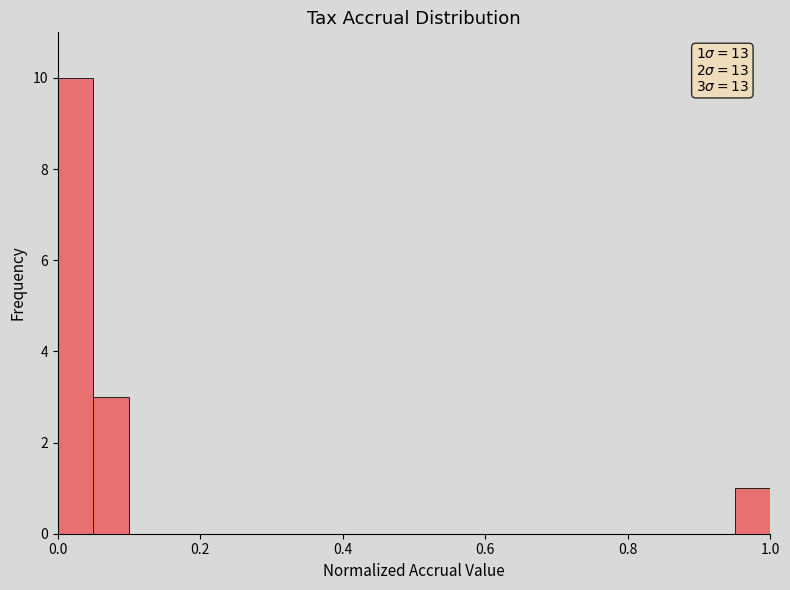

Read against the x-axis, roughly where is the centre of the tallest bar?

0.02